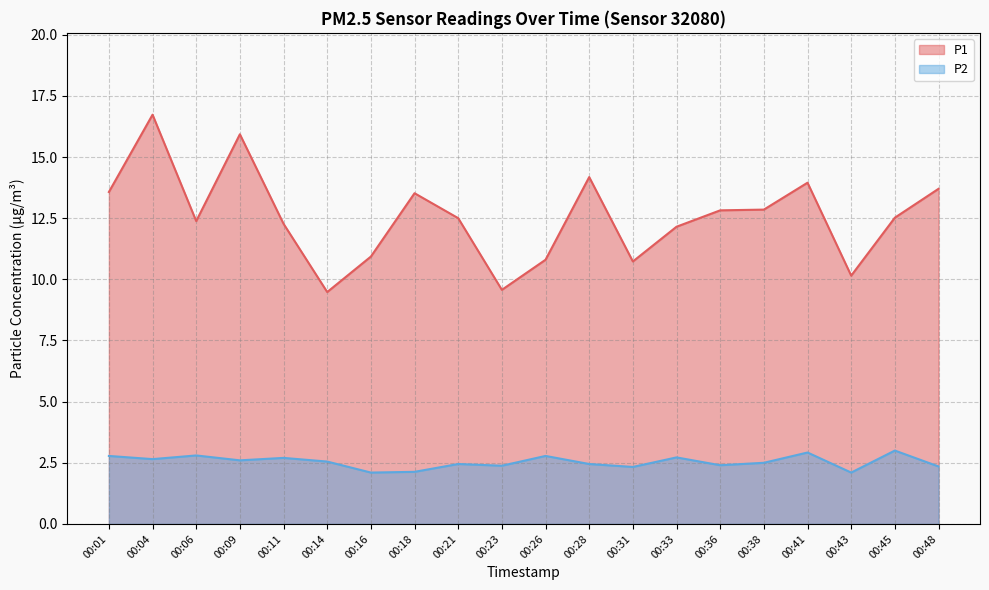

Rank the series by their maximum value, from lowest to highest.

P2, P1